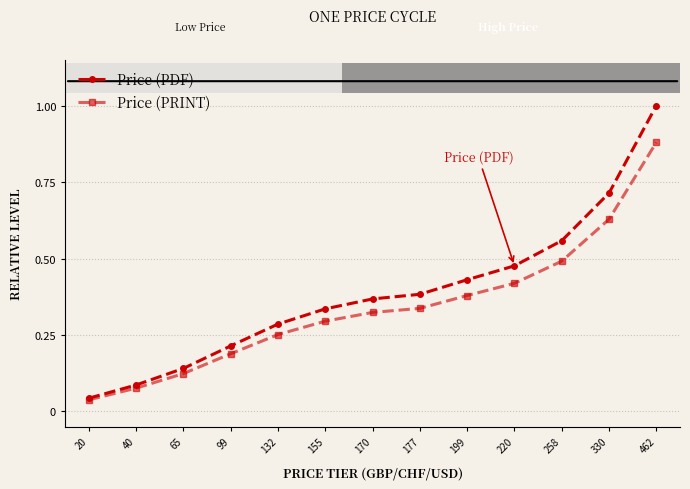

List the series in order of their peak value, highest first.

Price (PDF), Price (PRINT)